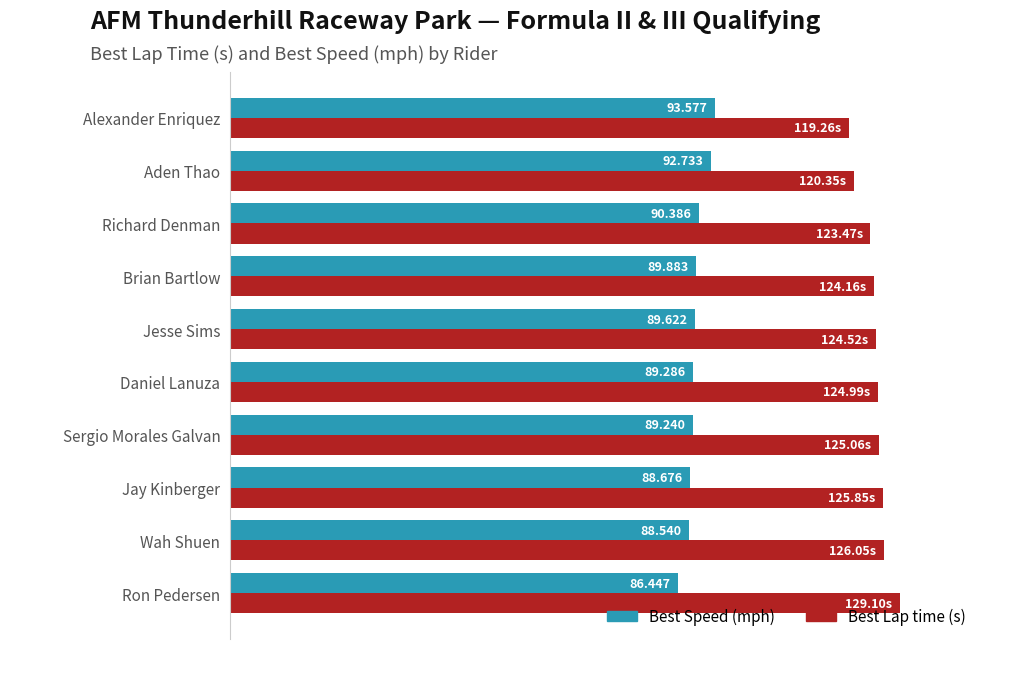

At which category is the sum across all series the highest?

Ron Pedersen